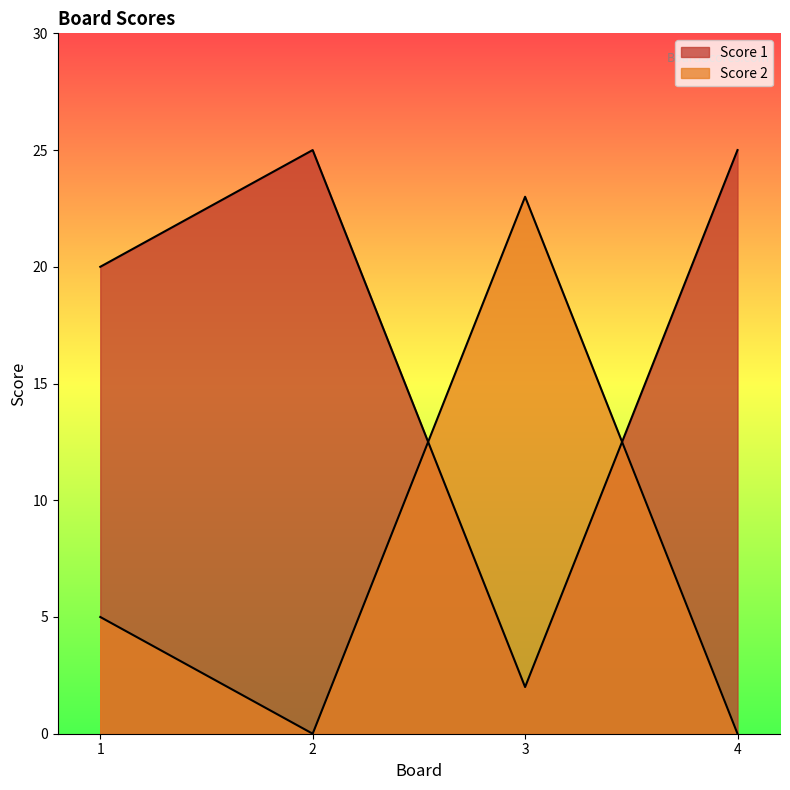

How many positive values does the Score 2 series have?

2